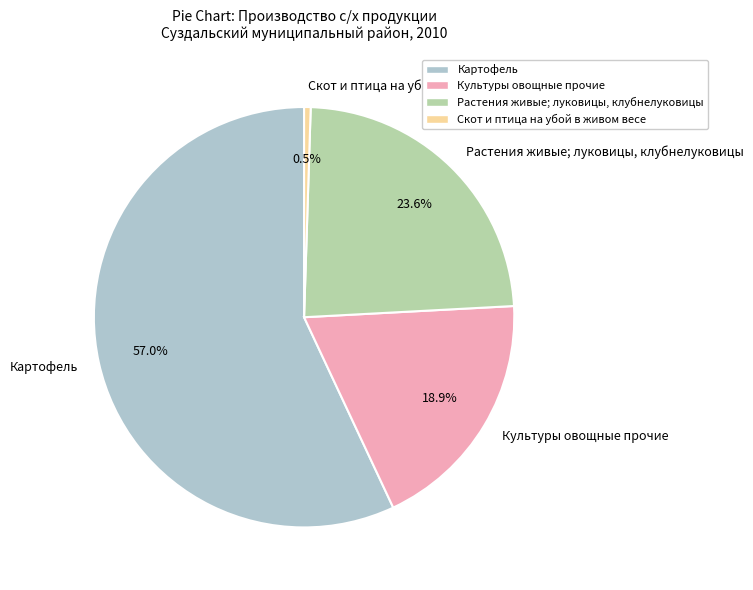

Which has a higher value, Растения живые; луковицы, клубнелуковицы or Культуры овощные прочие?

Растения живые; луковицы, клубнелуковицы